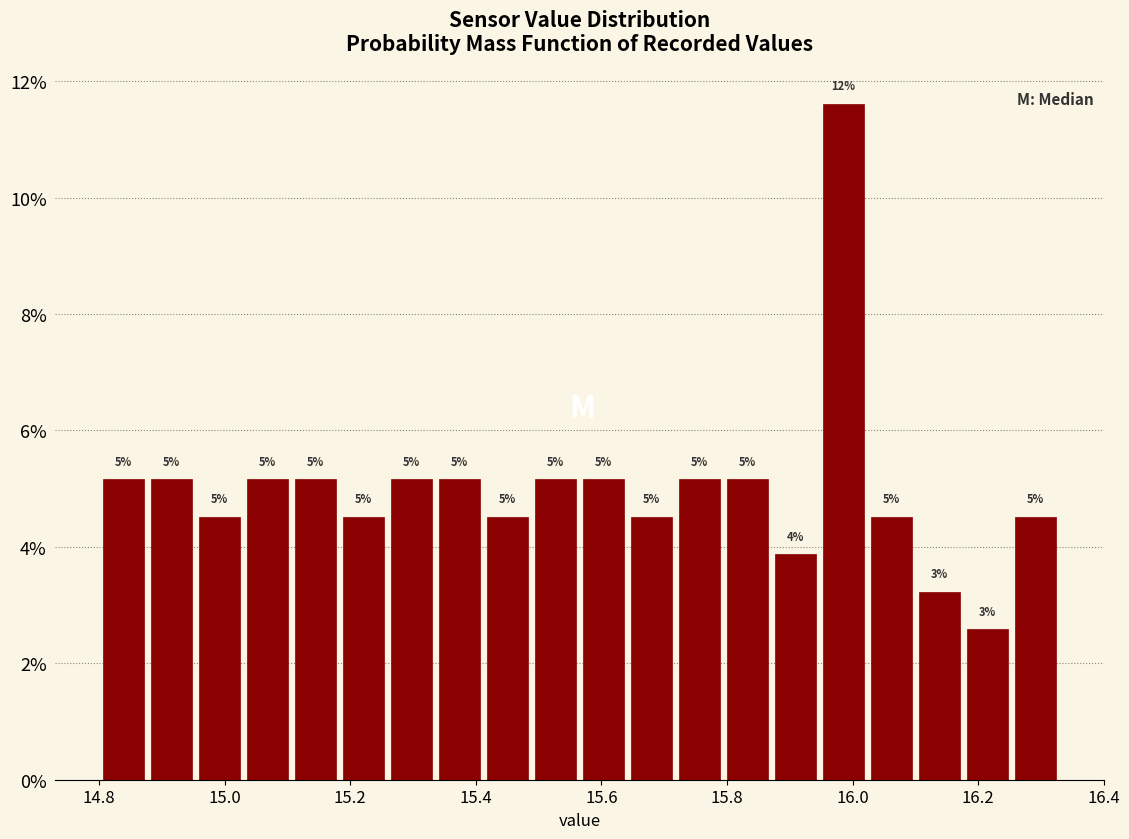

Read against the x-axis, roughly where is the centre of the tallest bar?

15.98